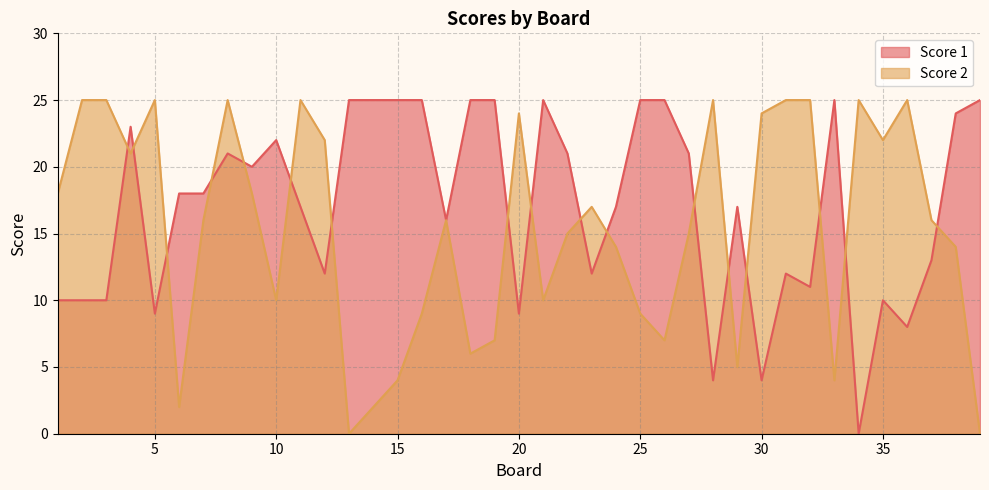

How many intersections are there between Score 1 and Score 2?

17